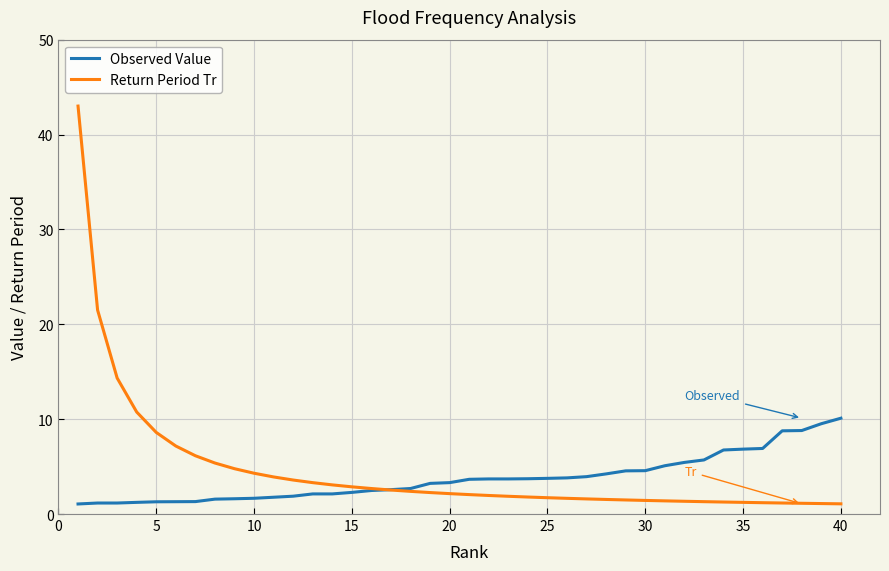

Rank the series by their maximum value, from highest to lowest.

Return Period Tr, Observed Value